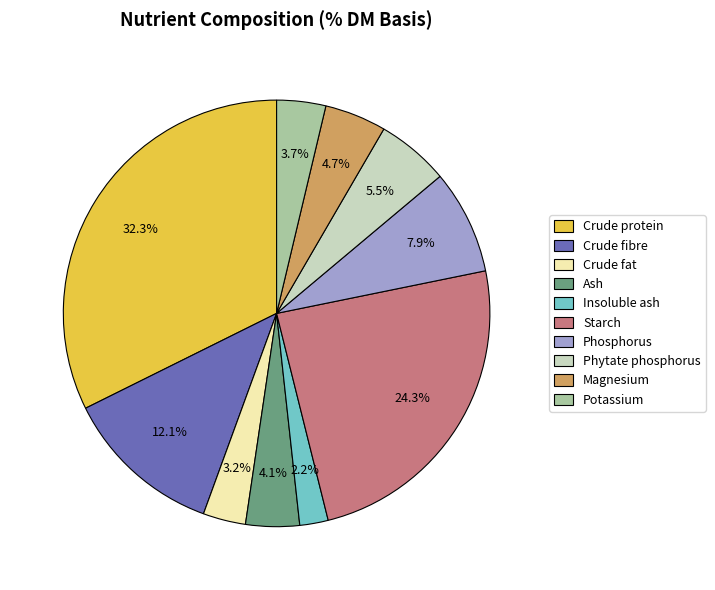

Which slice is the largest?

Crude protein